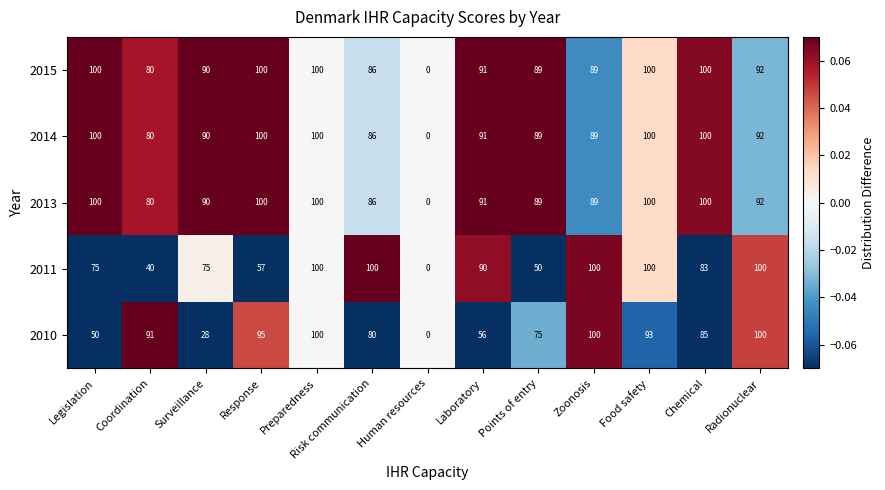

At which category is the sum across all series the highest?

Preparedness